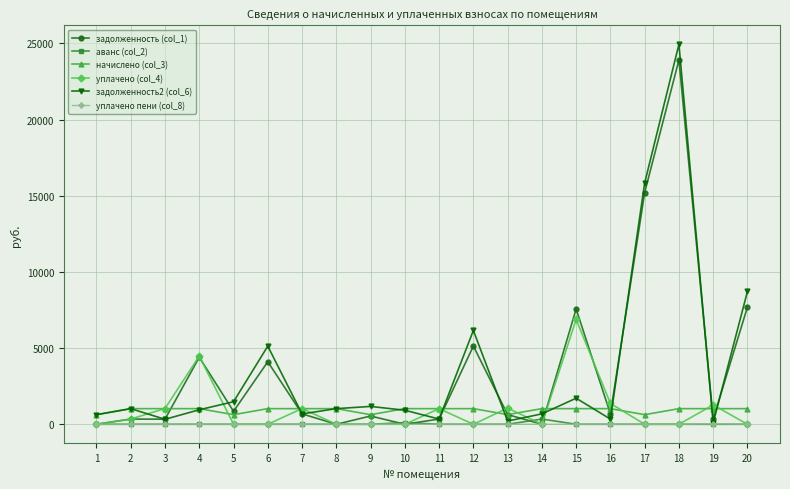

Is the value of начислено (col_3) at 5 greater than the value of задолженность2 (col_6) at 4?

No